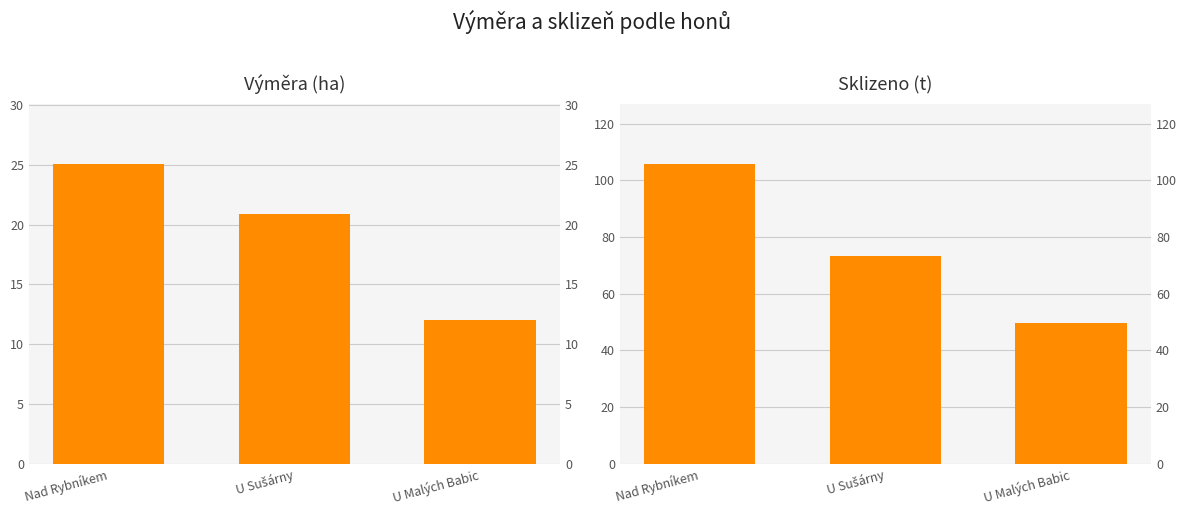

What are all the series names shown in the legend?

Výměra (ha), Sklizeno (t)